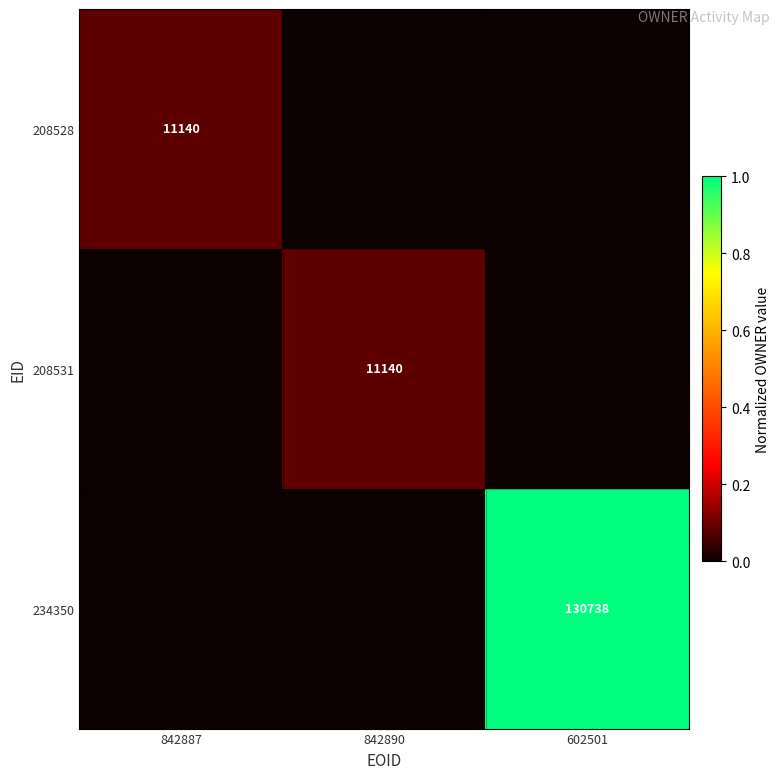

The value of 208531 at 842890 is 3155. True or false?

False